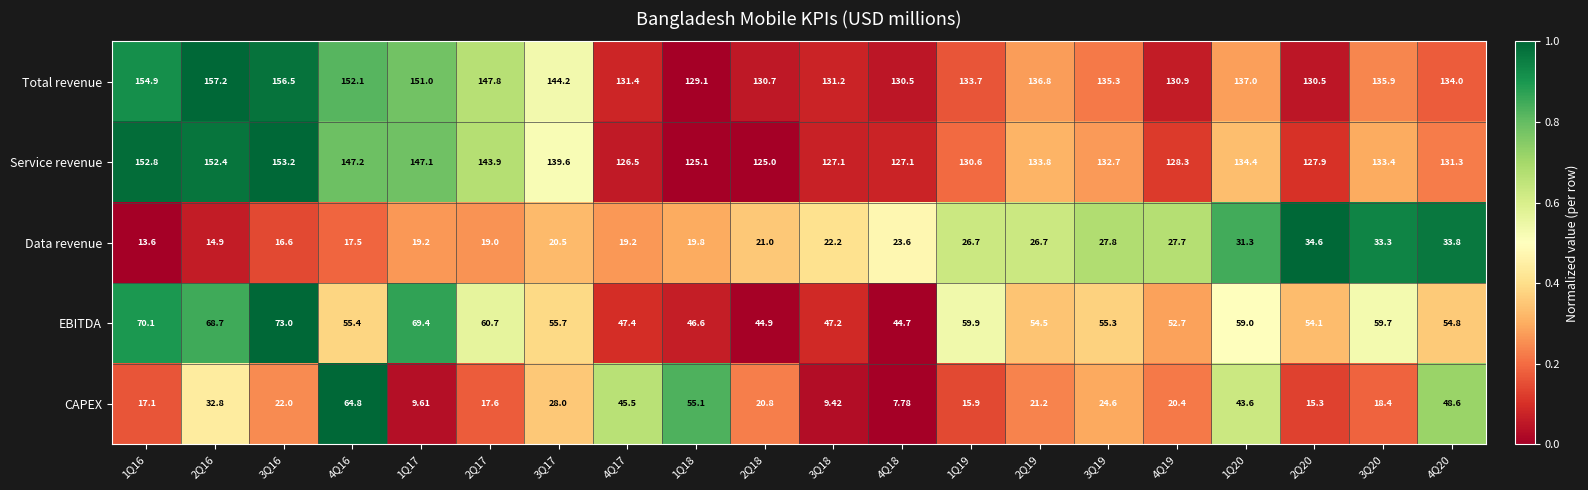

How many series are shown in this chart?

5